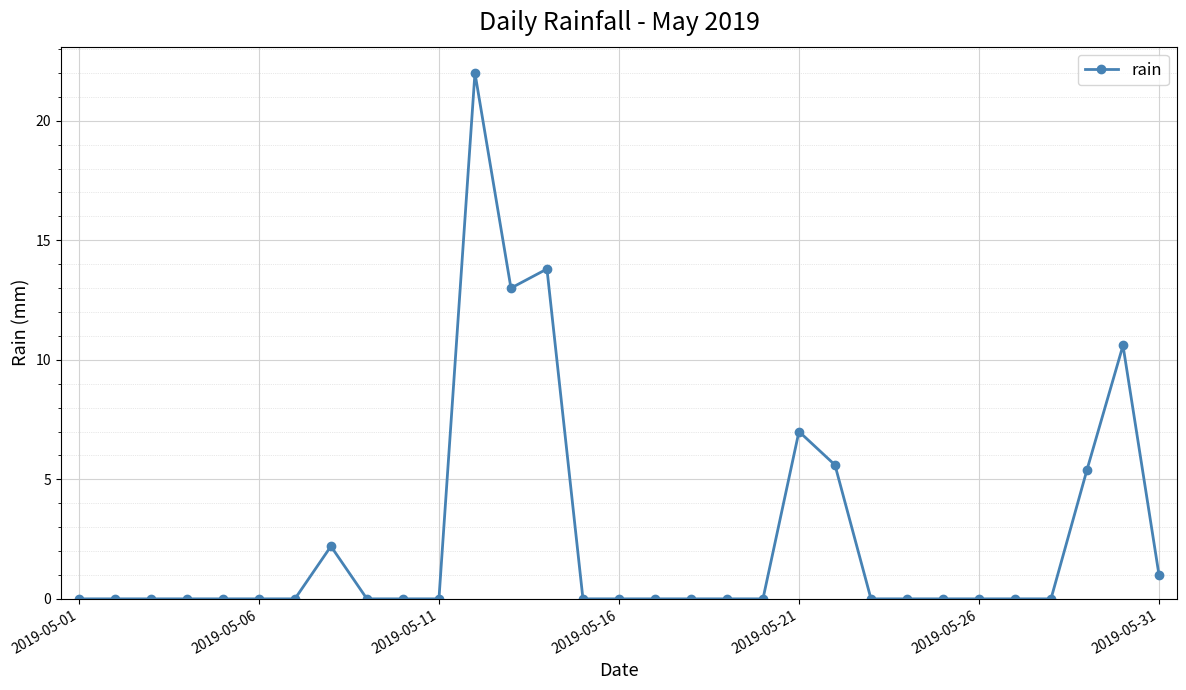

What is the maximum value shown in the chart?

22.0